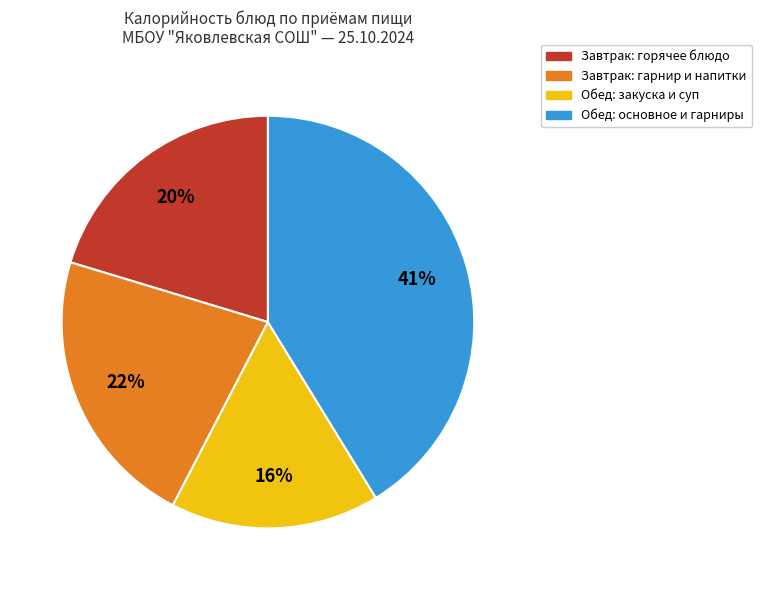

To the nearest percent, what is the average slice percentage?

25%